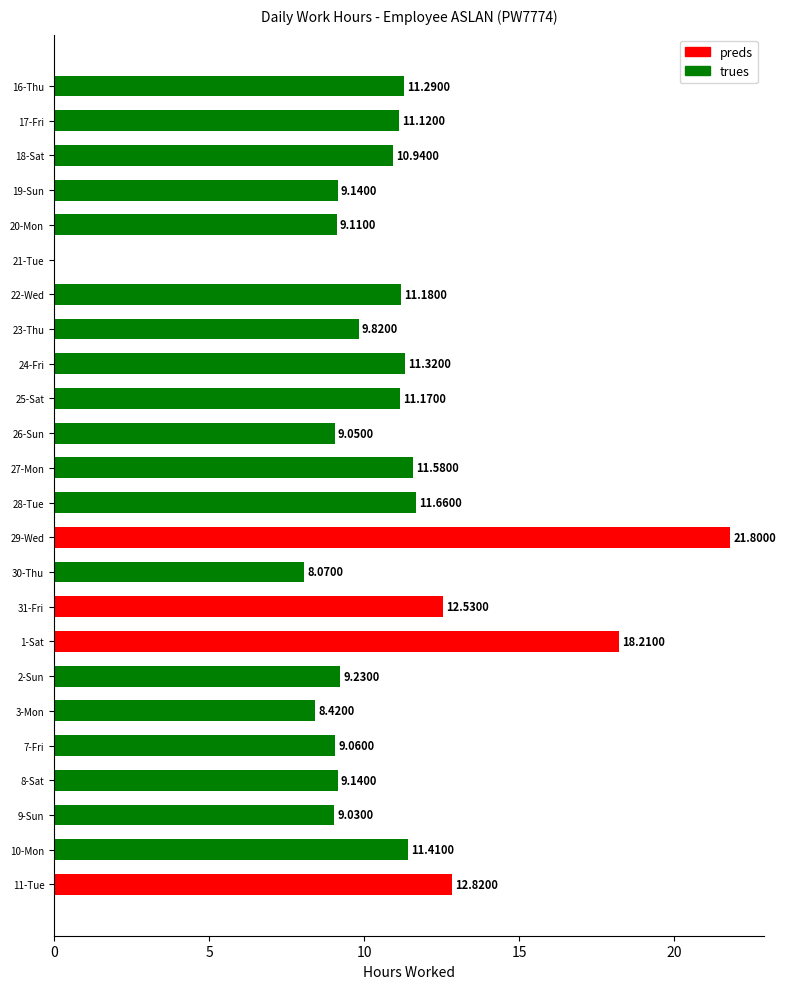

Approximately how many times larger is the value at 7-Fri compared to 16-Thu?

0.8